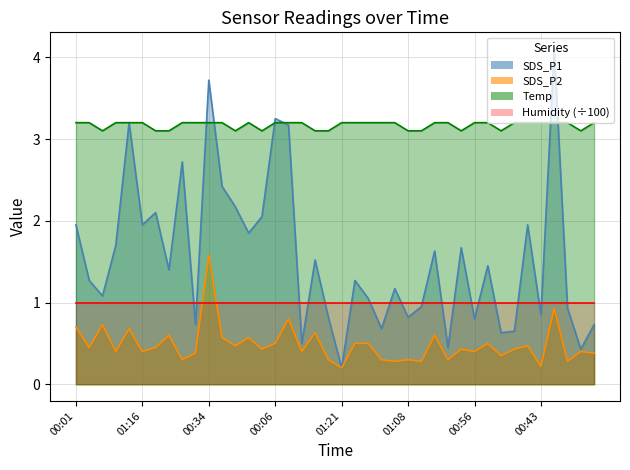

How many interior local valleys does the SDS_P1 series have?

14